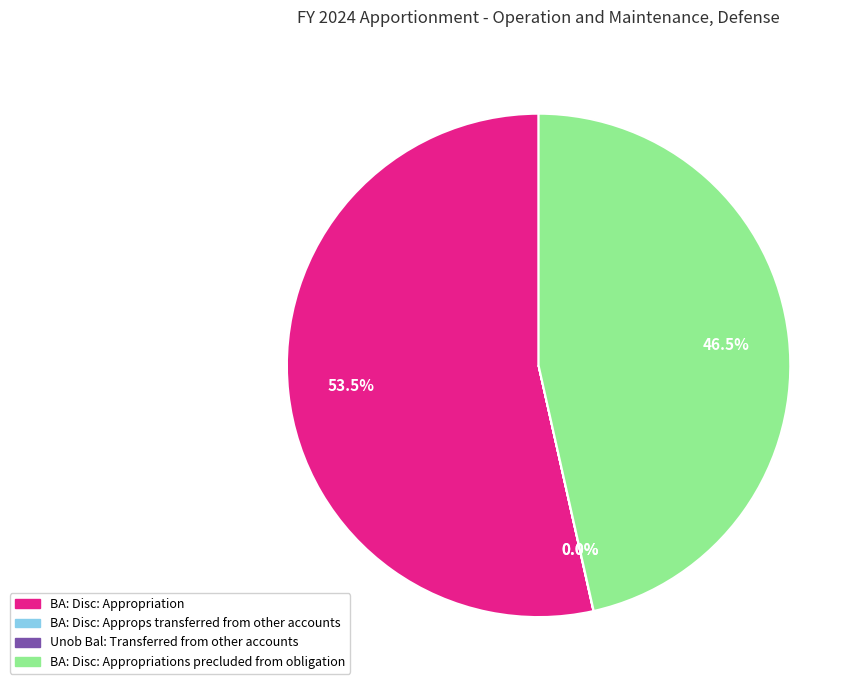

Is there any slice that represents more than half of the pie?

Yes